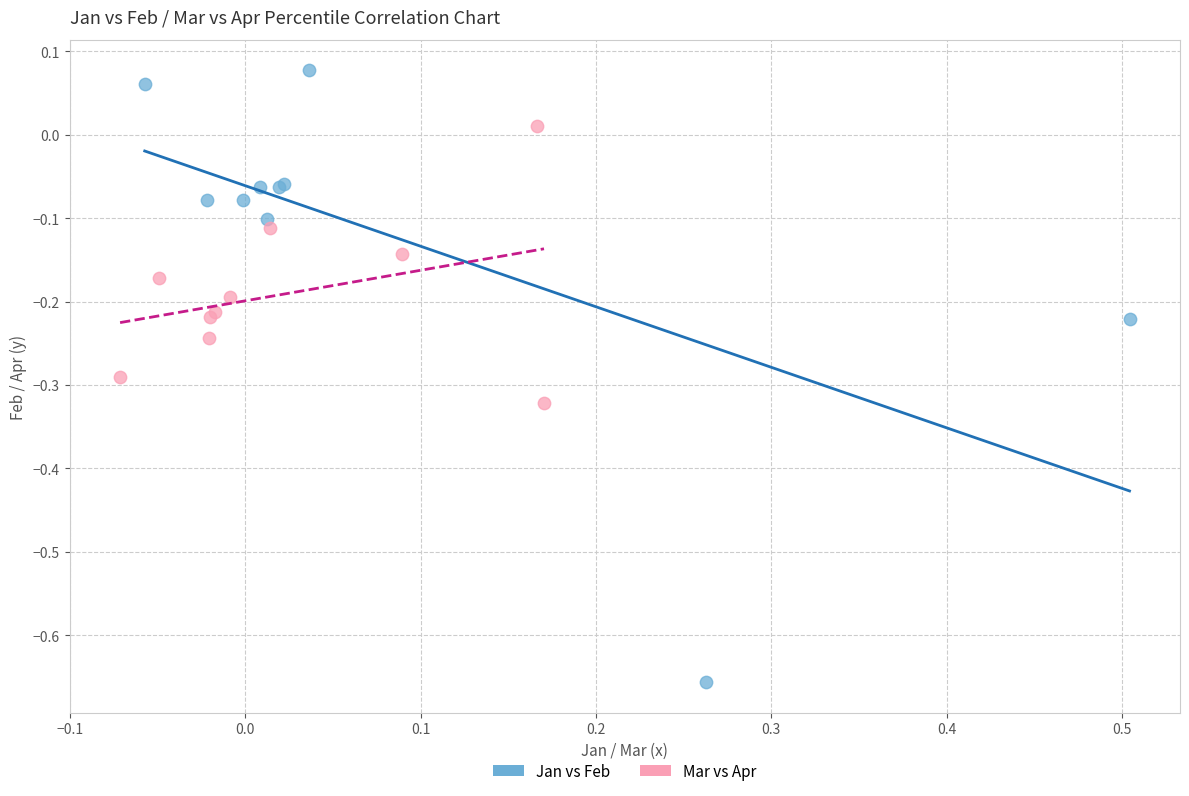

Which series reaches the maximum Y coordinate?

Jan vs Feb